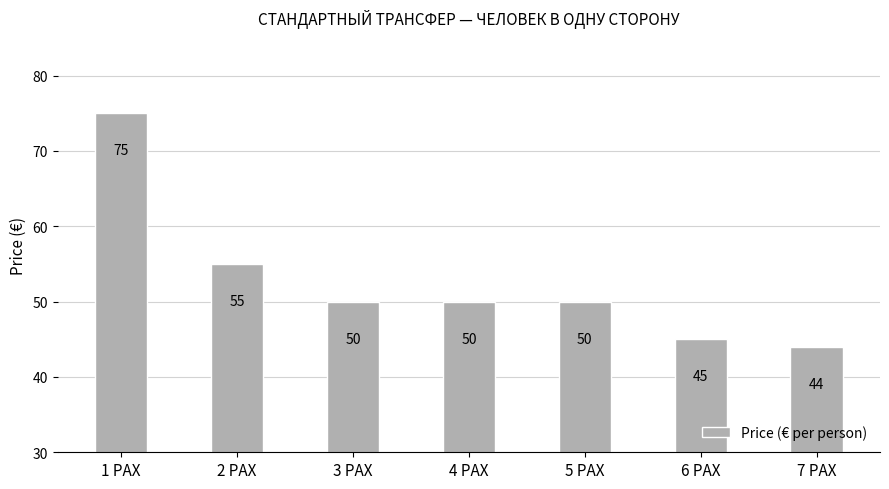

What is the change in value from 3 PAX to 6 PAX?

-5